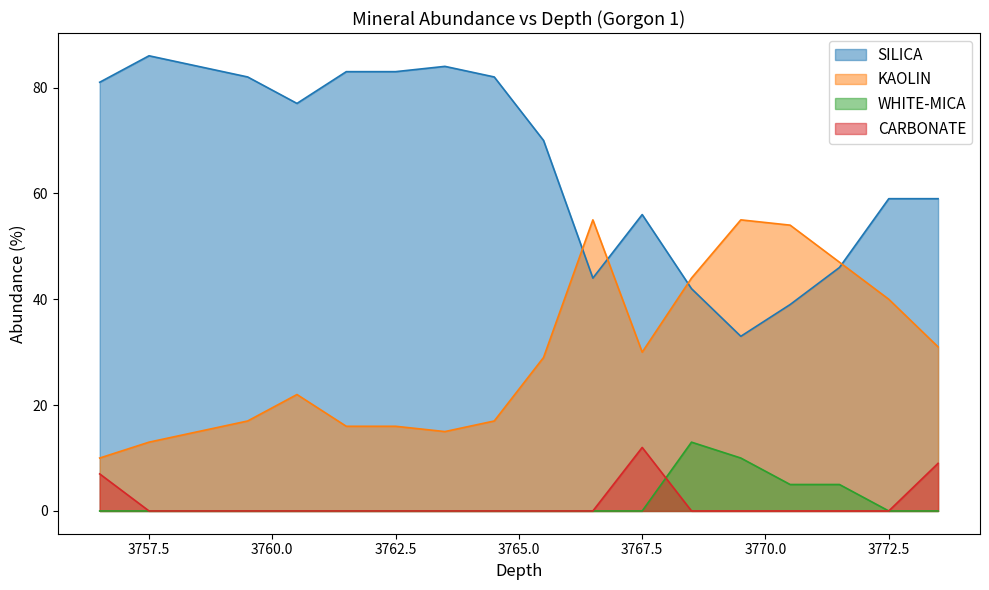

True or false: SILICA has more than 0 interior local peaks.

True